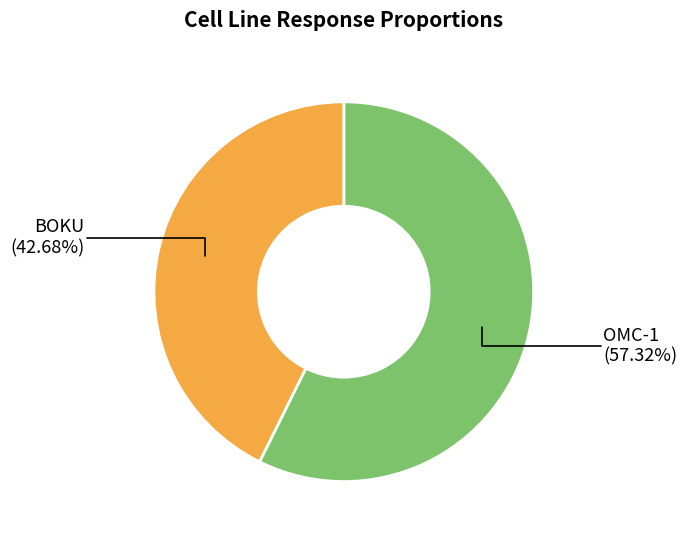

Is there a majority slice in this chart?

Yes